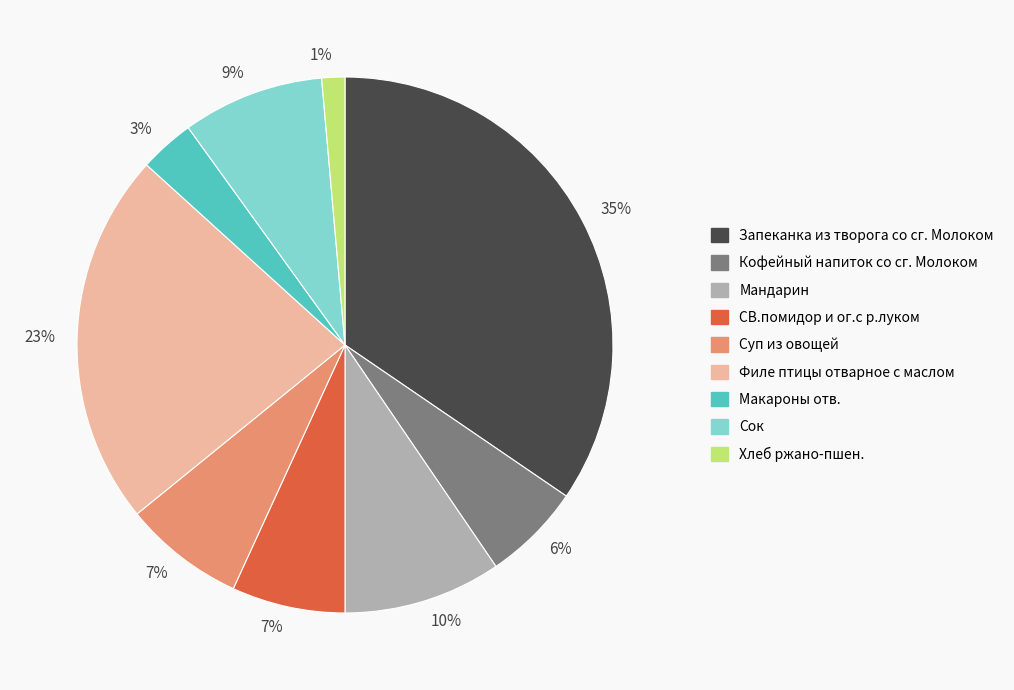

To the nearest percent, what is the average slice percentage?

11%